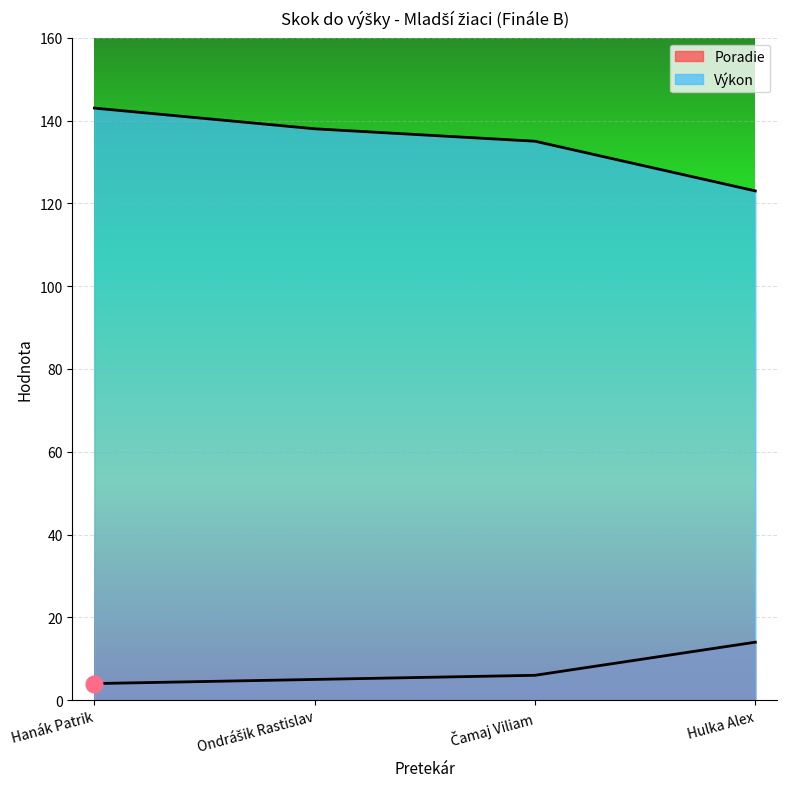

Is it true that Výkon equals 138 at Ondrášik Rastislav?

True